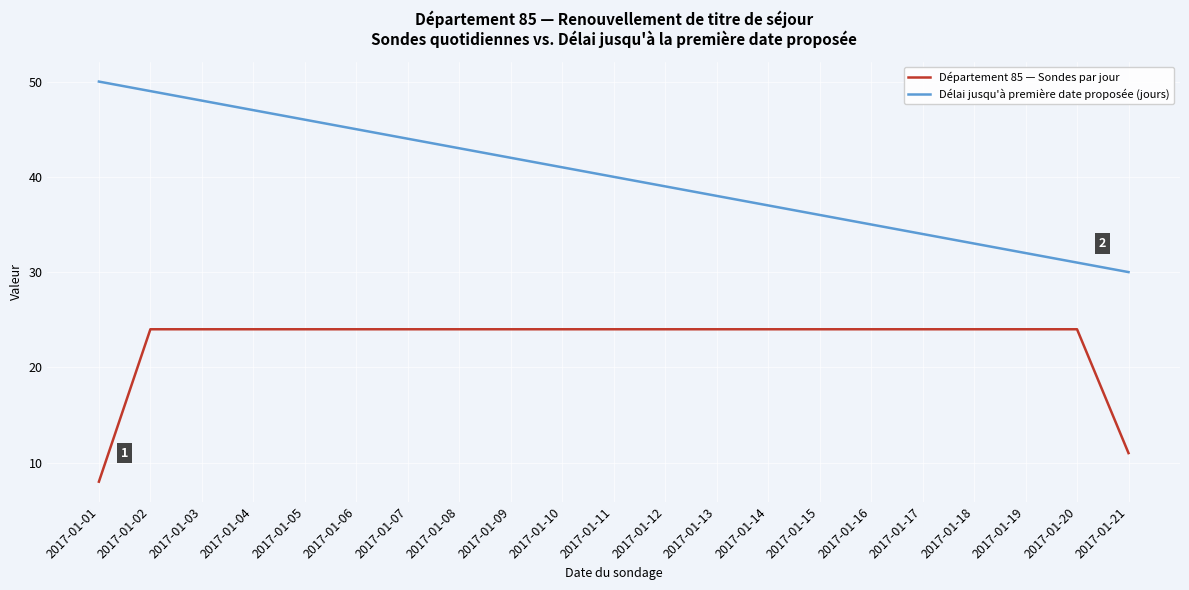

At which category does the chart reach its minimum across all series?

2017-01-01